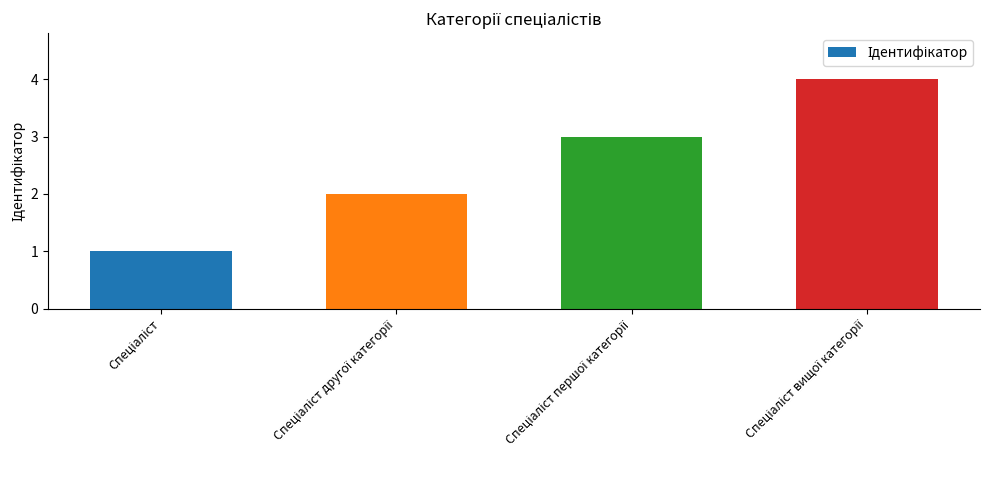

What is the maximum value shown in the chart?

4